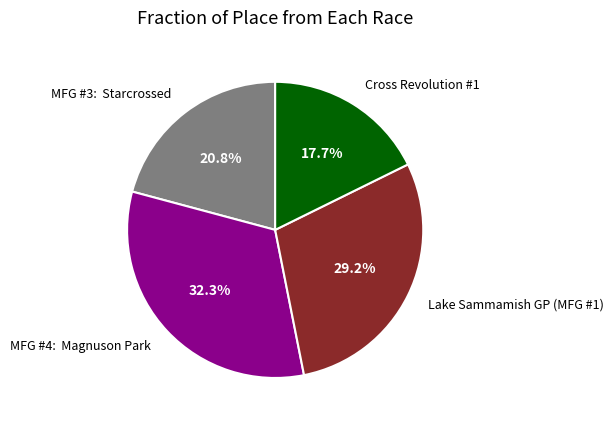

Is Lake Sammamish GP (MFG #1) the majority of the pie?

No